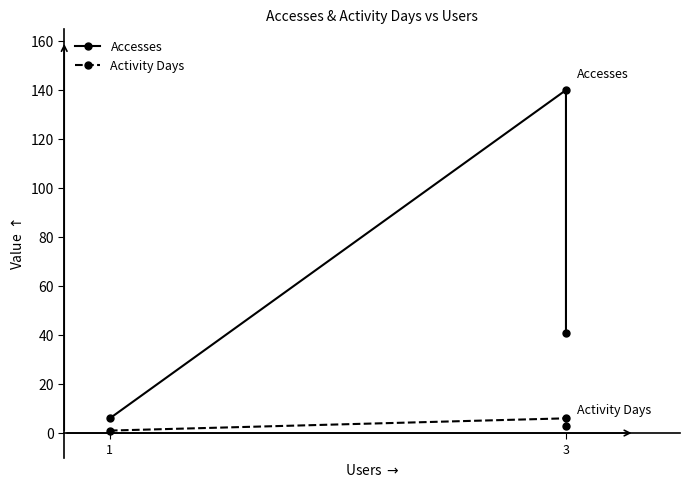

At which category is the sum across all series the highest?

3